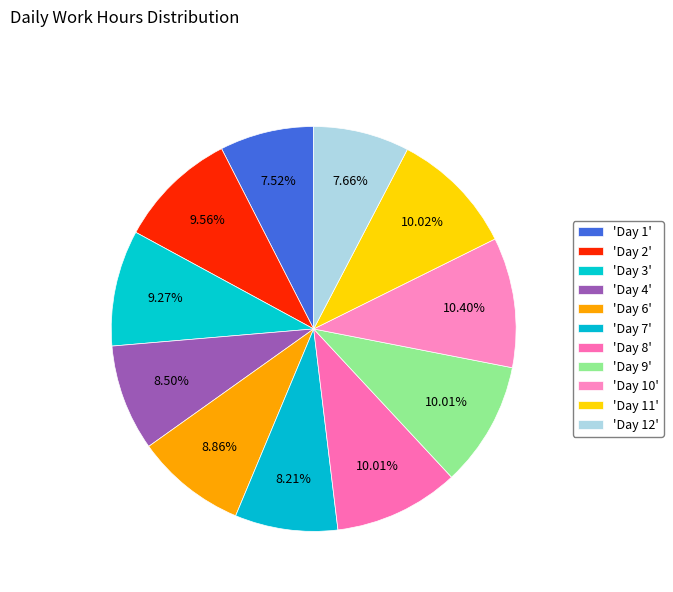

How many slices are in this pie chart?

11